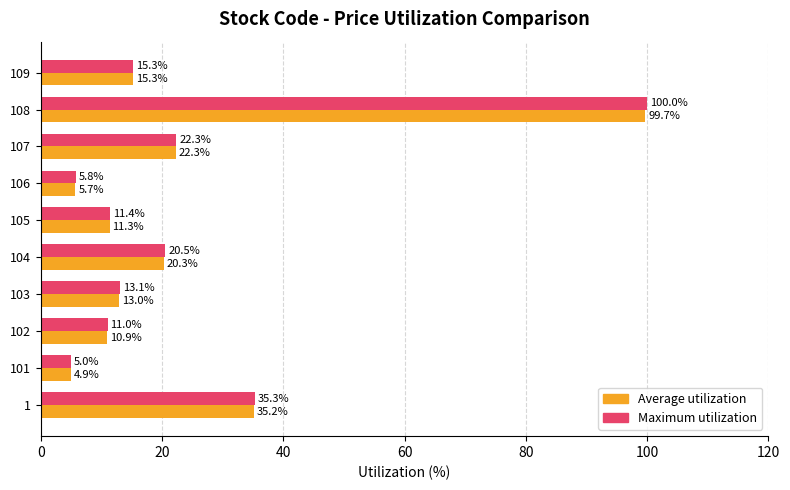

What is the lowest value of the Average utilization series?

4.9